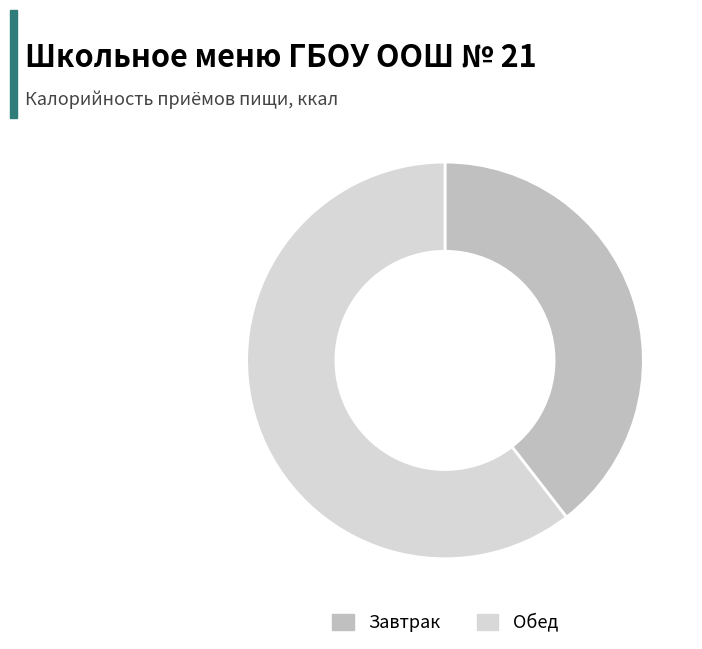

Is there a majority slice in this chart?

Yes